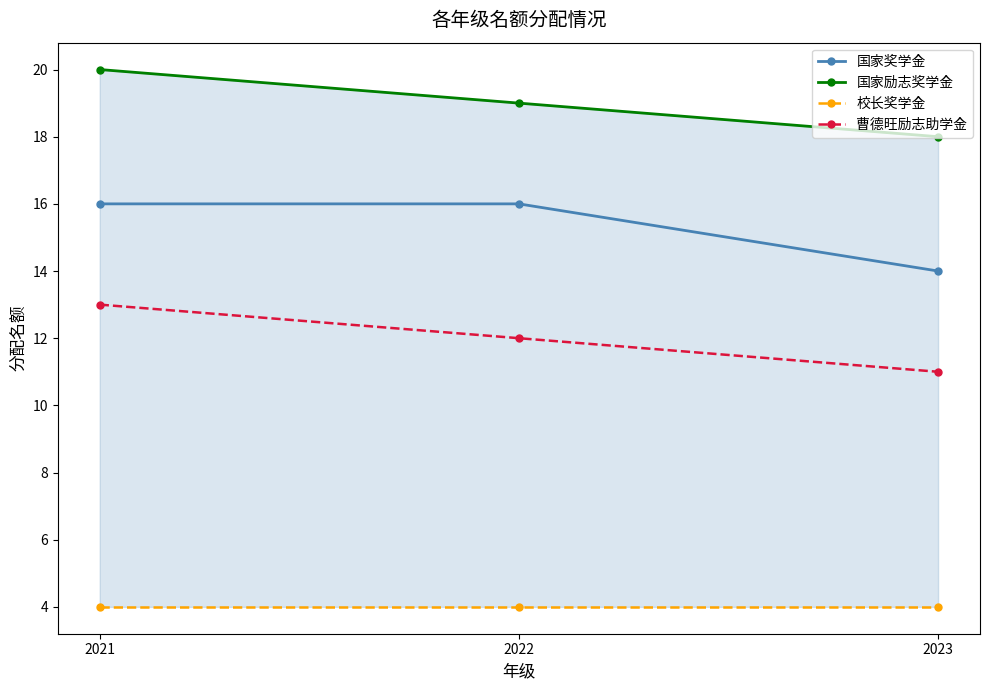

Is the value of 国家奖学金 at 2021 greater than the value of 曹德旺励志助学金 at 2021?

Yes